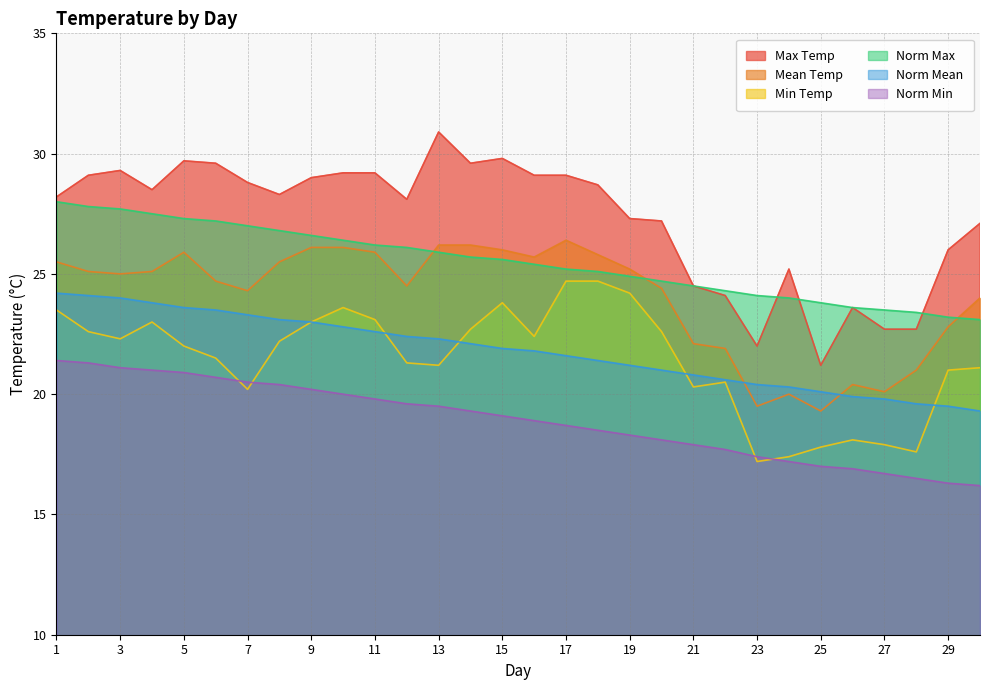

What is the sum of the Mean Temp values at 15 and 19?

51.2